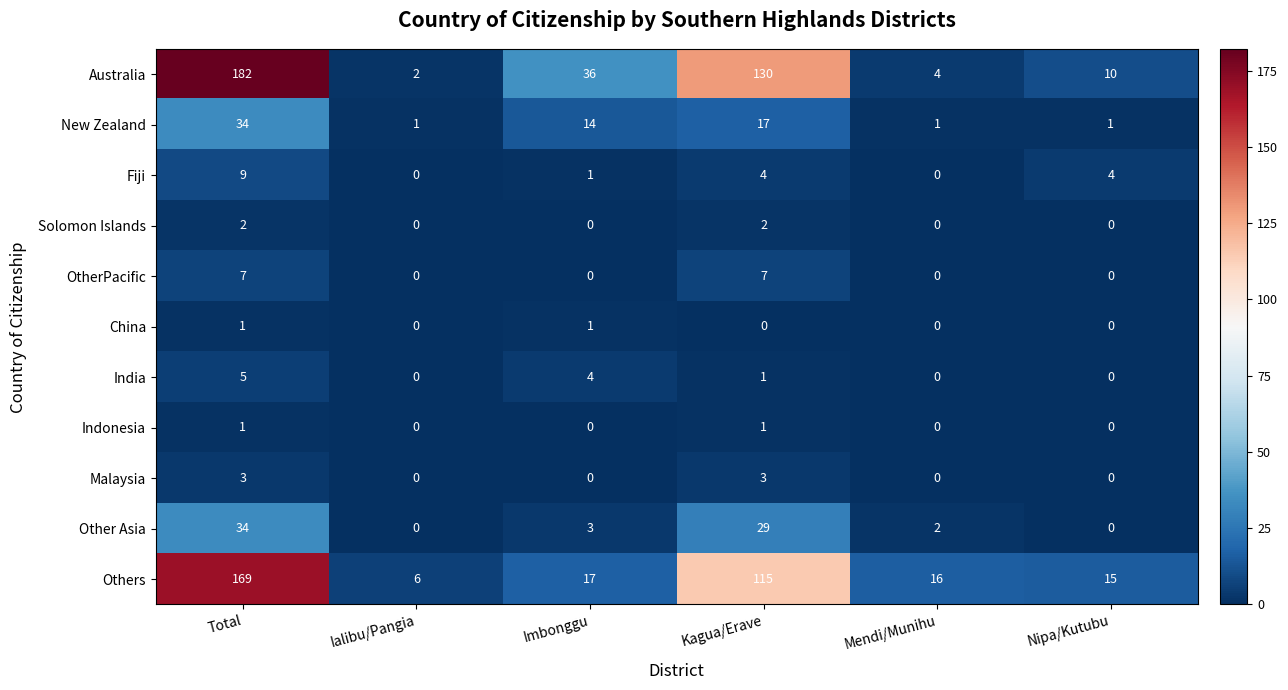

At which category is the sum across all series the highest?

Total